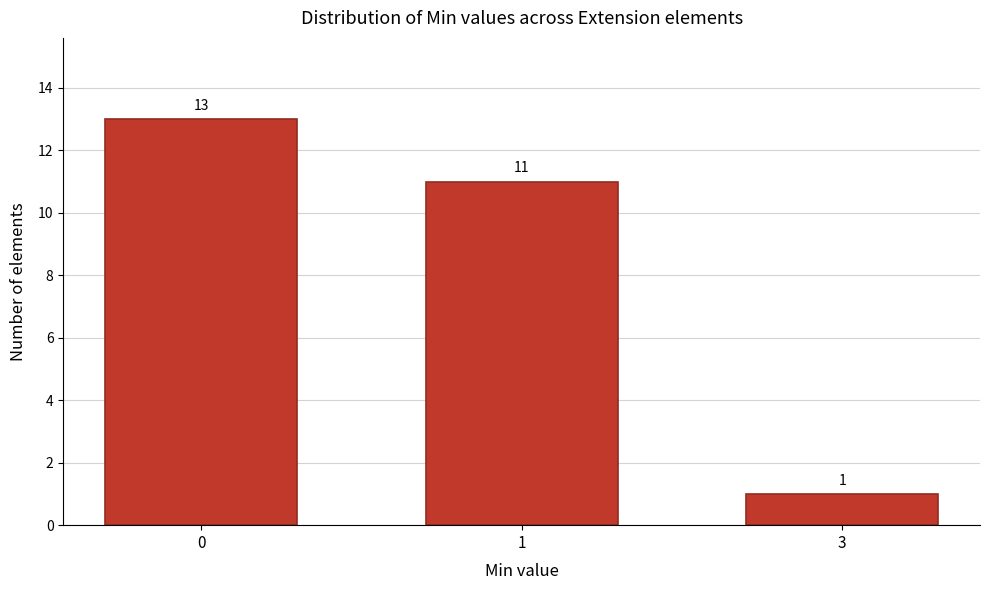

Reading right to left, transcribe all the data shown in this chart.

1	11	13